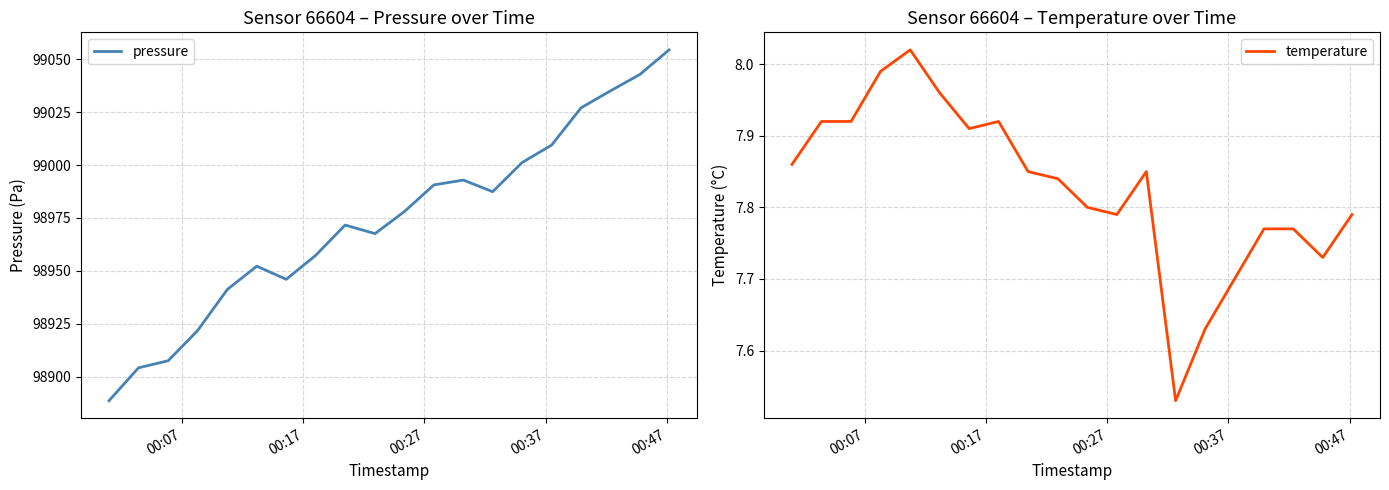

True or false: pressure and temperature intersect in this chart.

False